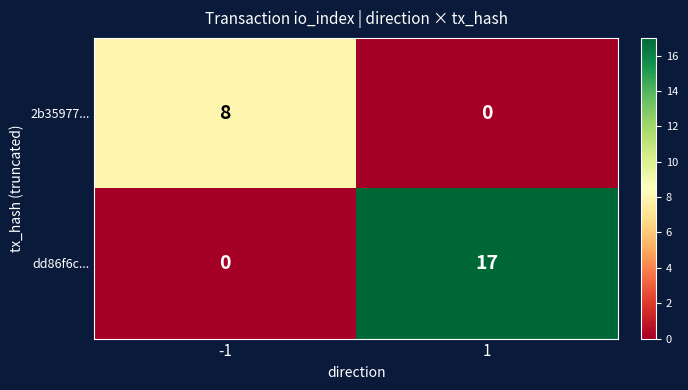

What is the difference between the maximum and minimum values in the 2b35977... series?

8